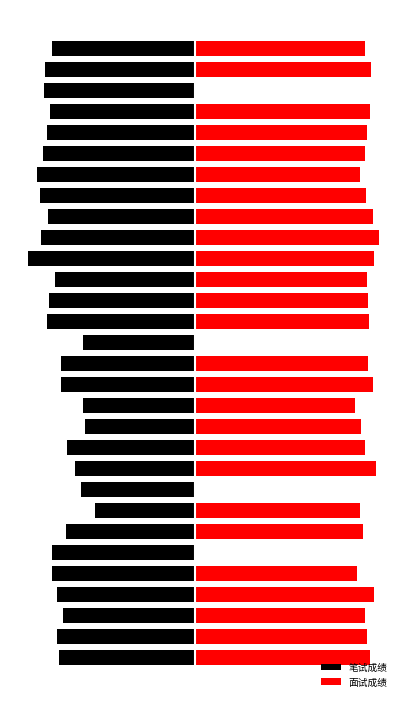

How many groups of bars are there?

30